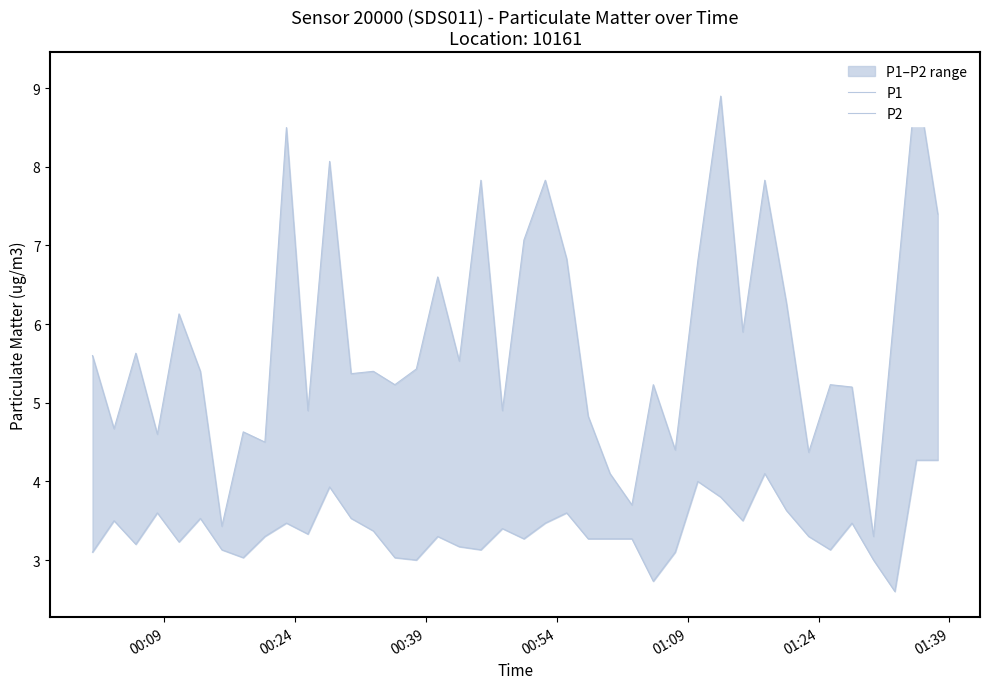

Count the number of categories in the chart.

40